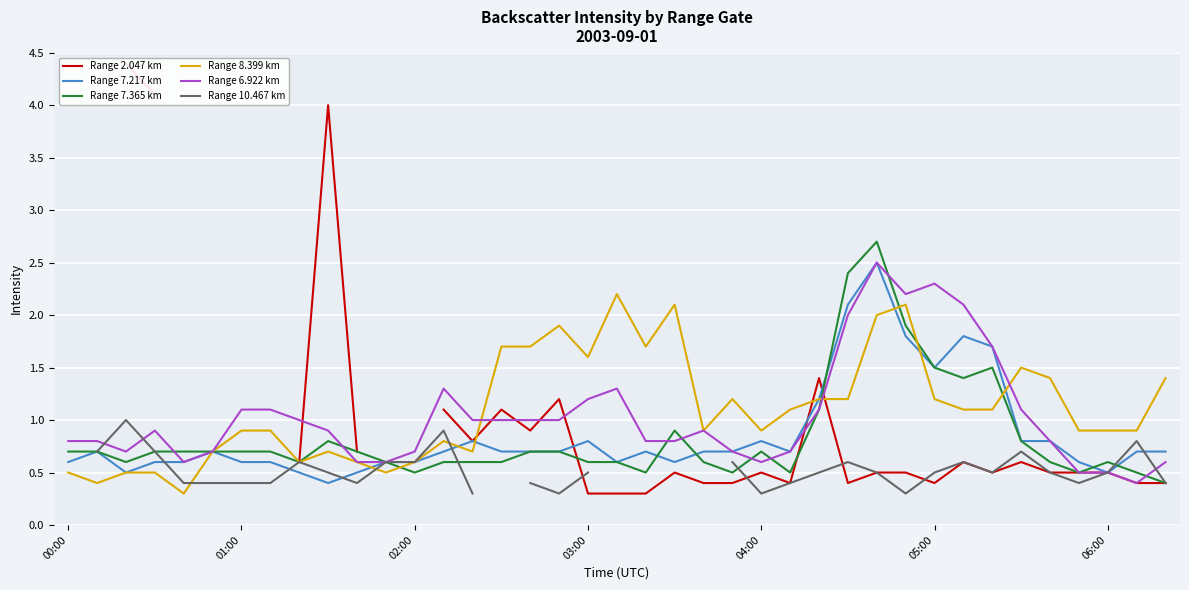

Is it true that Range 6.922 km equals 1.2 at 00:00?

False